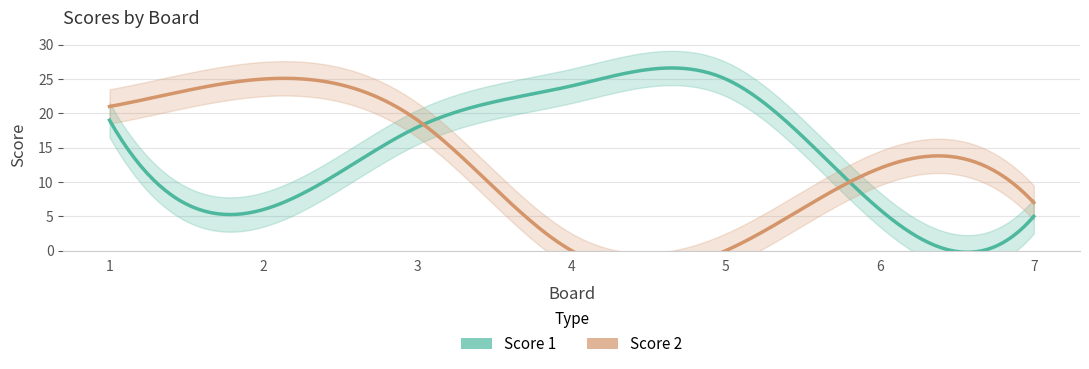

At how many categories does at least one series exceed 6?

7